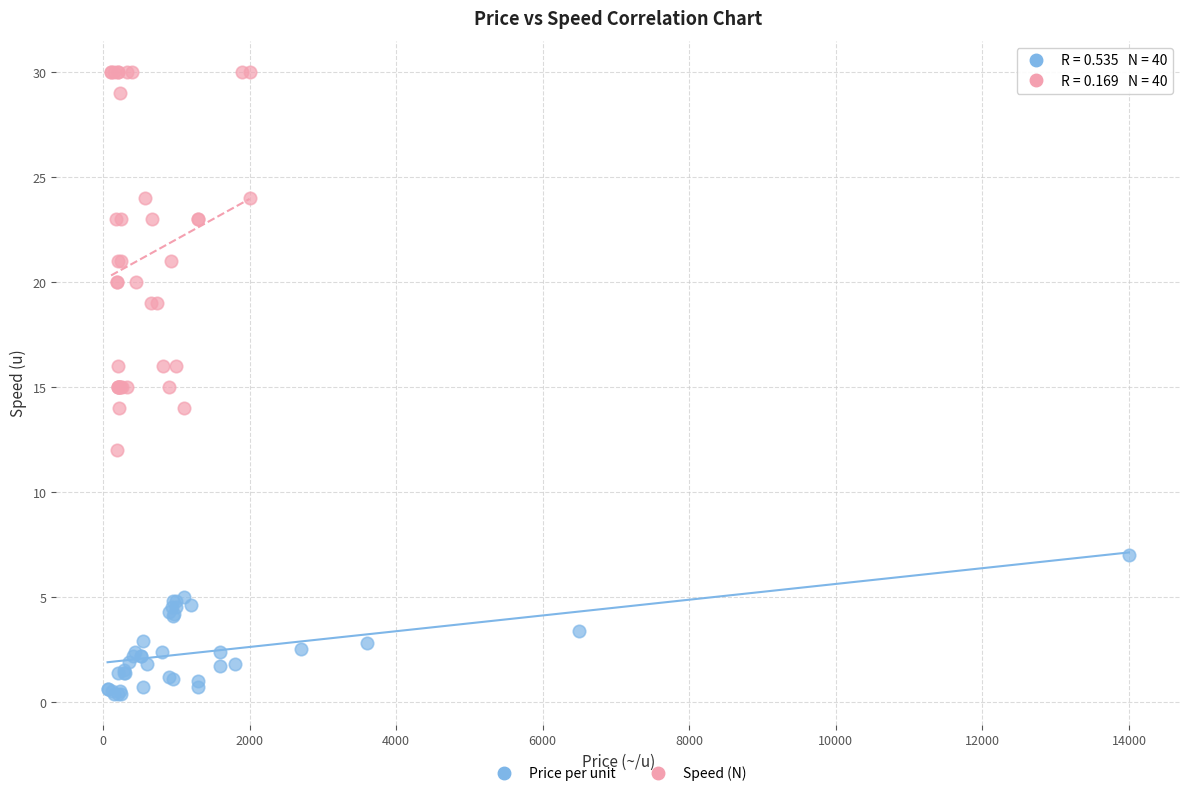

Which series reaches the minimum Y coordinate?

Price per unit